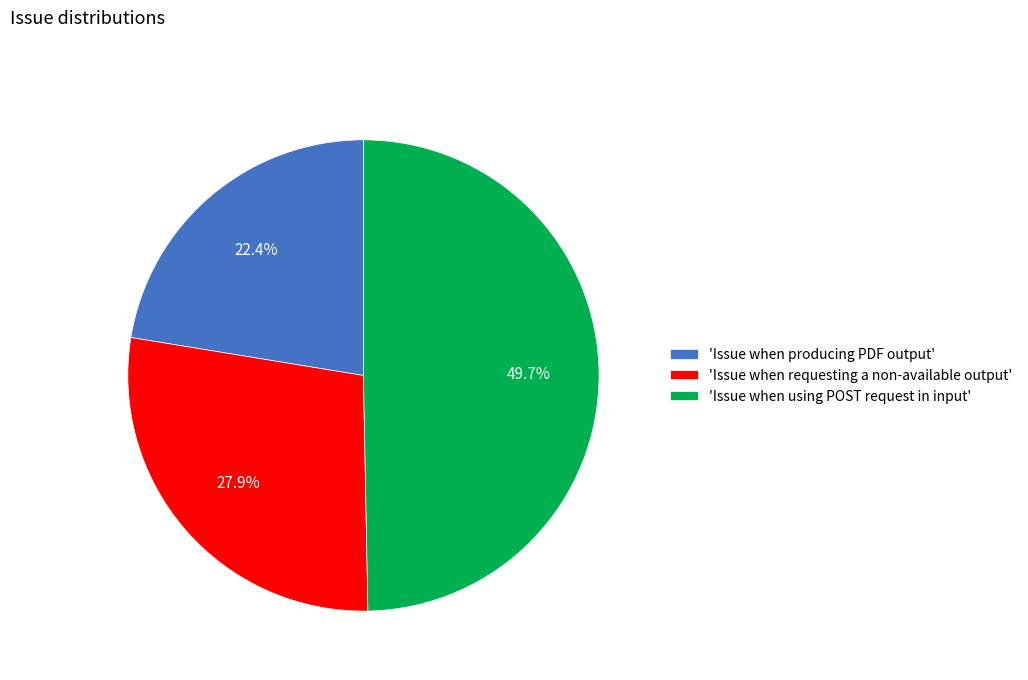

To the nearest percent, what is the difference between the largest and smallest slice percentages?

27%